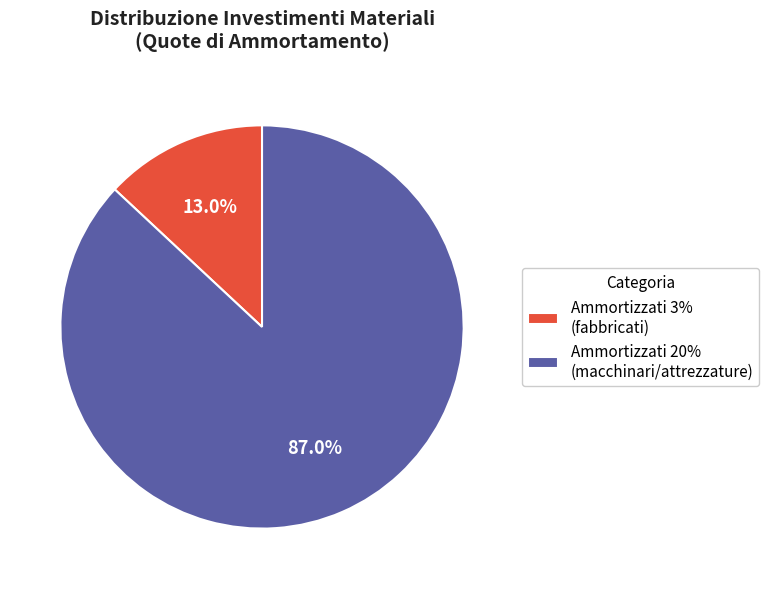

Is there a majority slice in this chart?

Yes